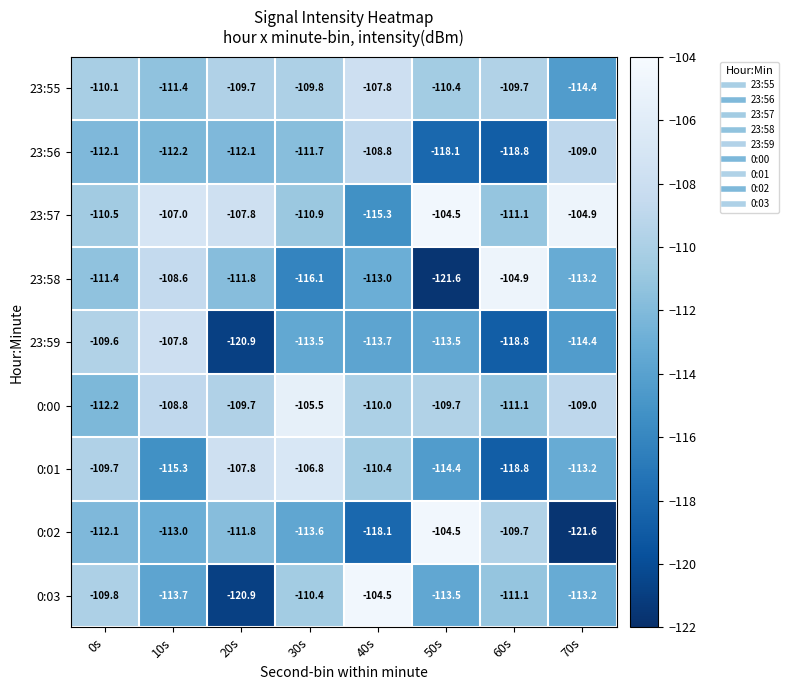

What is the difference between the second highest and second lowest values in the 23:59 series?

9.2